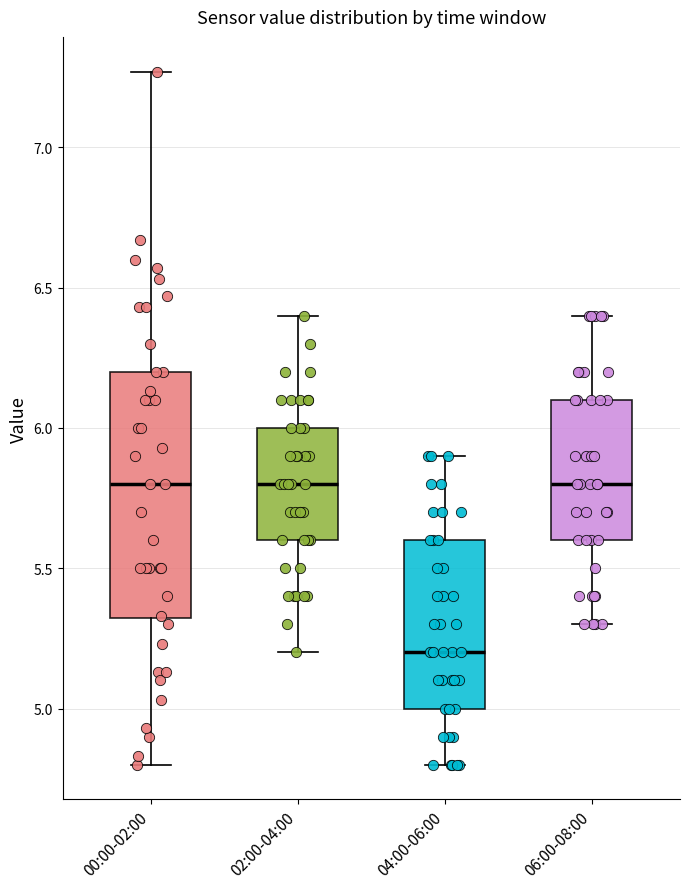

Where does the median line of the box for 00:00-02:00 sit on the y-axis? The values are not printed on the chart, so give them approximately, as read against the axis.

5.80